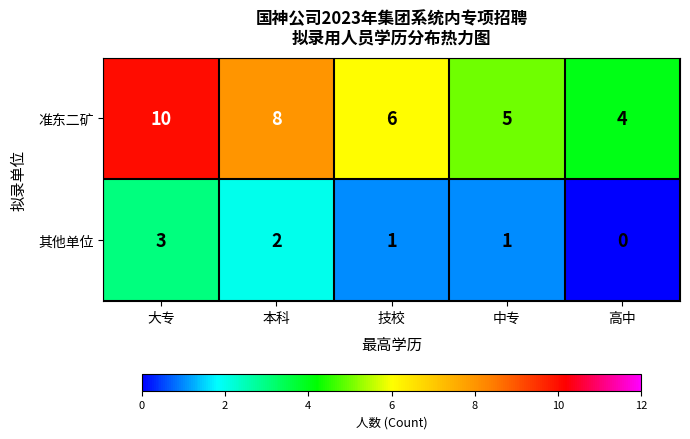

At which label does 其他单位 reach its minimum?

高中